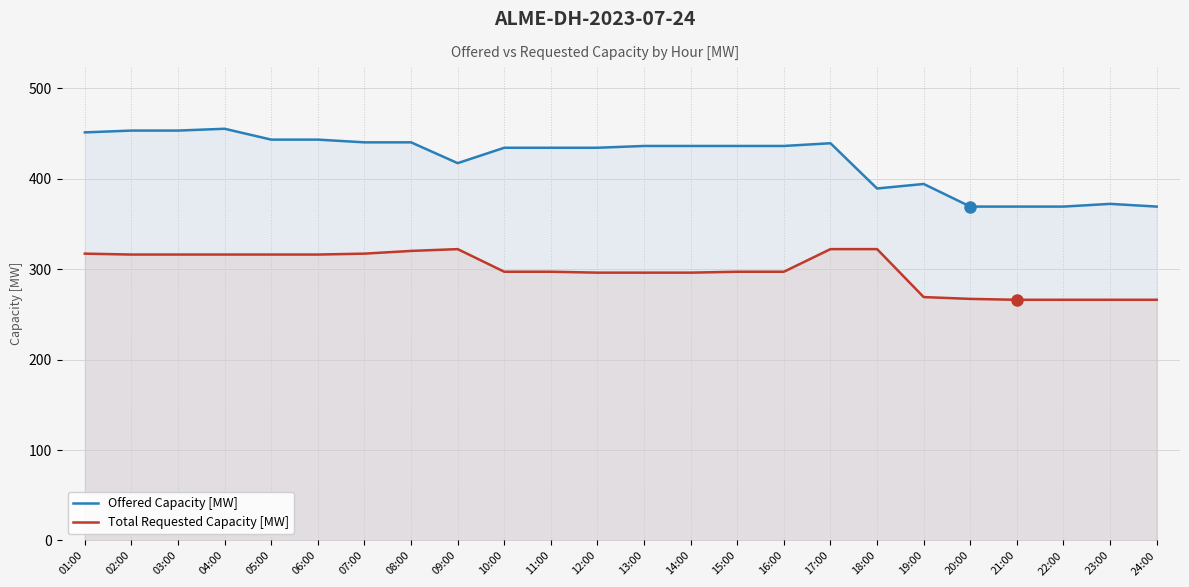

True or false: Offered Capacity [MW] and Total Requested Capacity [MW] intersect in this chart.

False